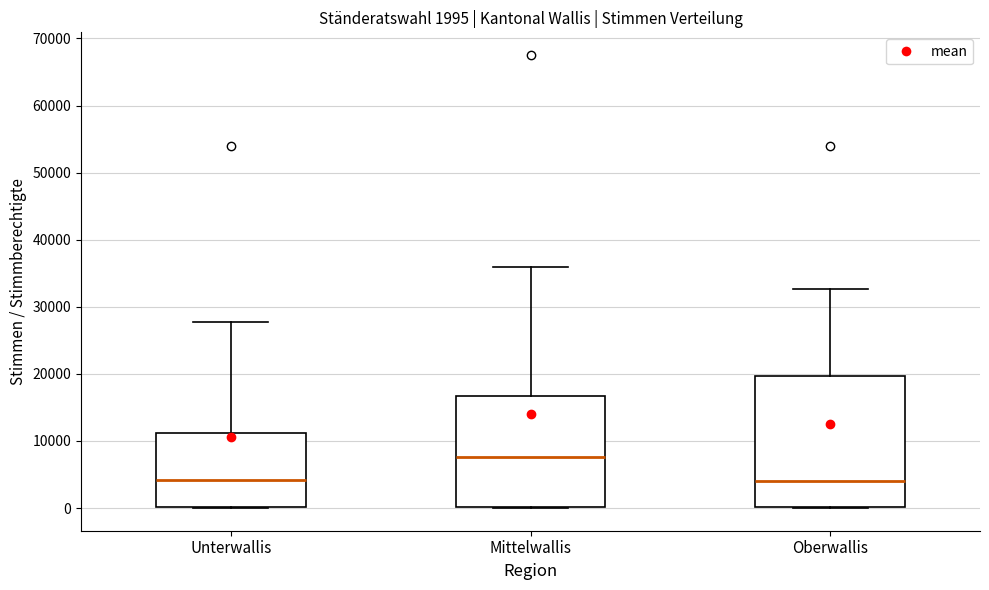

Which box's median line is the highest?

Mittelwallis